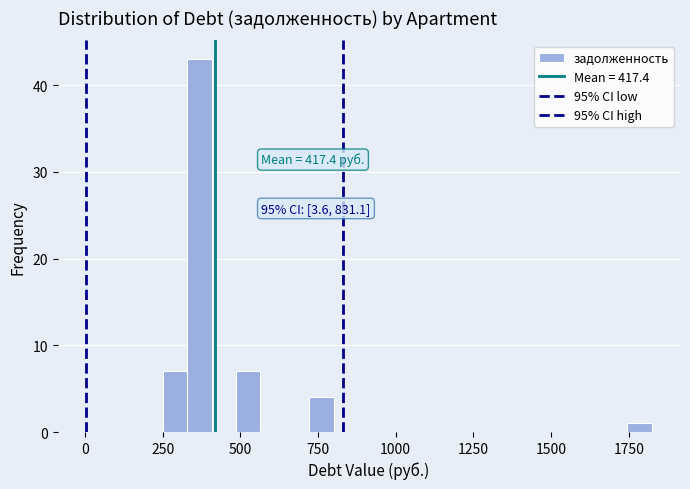

Read against the x-axis, roughly where is the centre of the tallest bar?

350